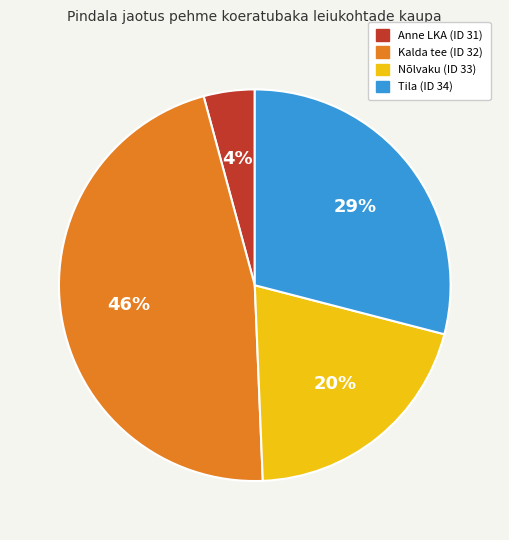

What is the smallest slice in the pie chart?

Anne LKA (ID 31)